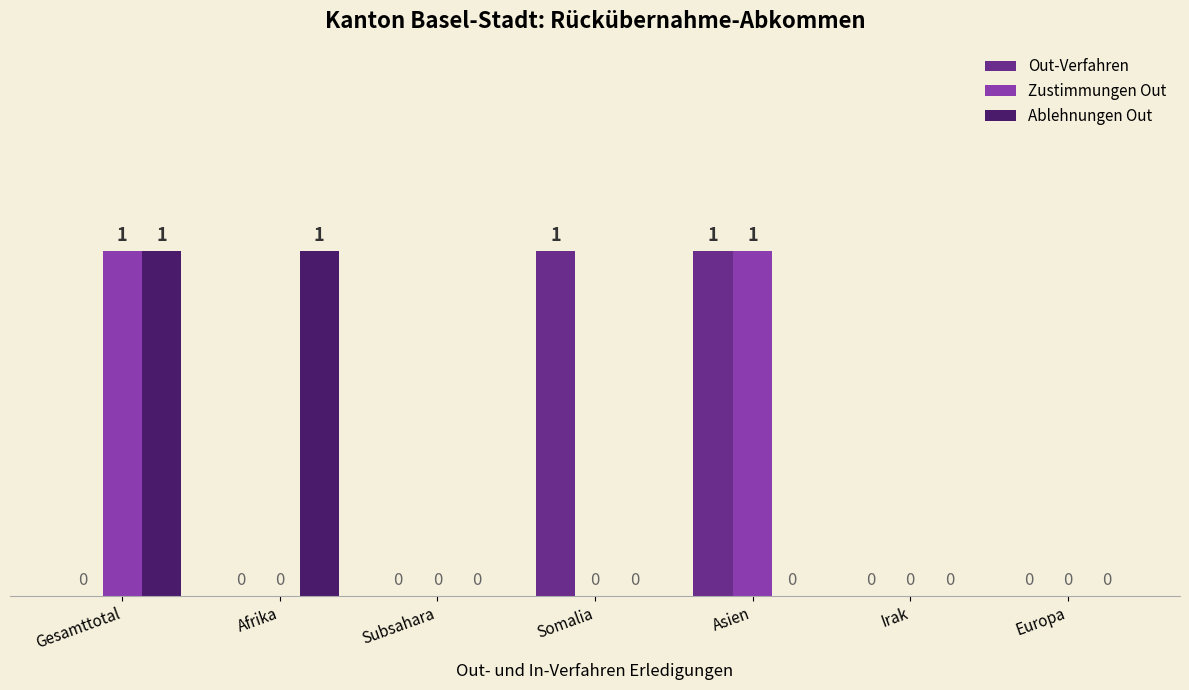

True or false: Zustimmungen Out has a value of 1 at Gesamttotal.

True